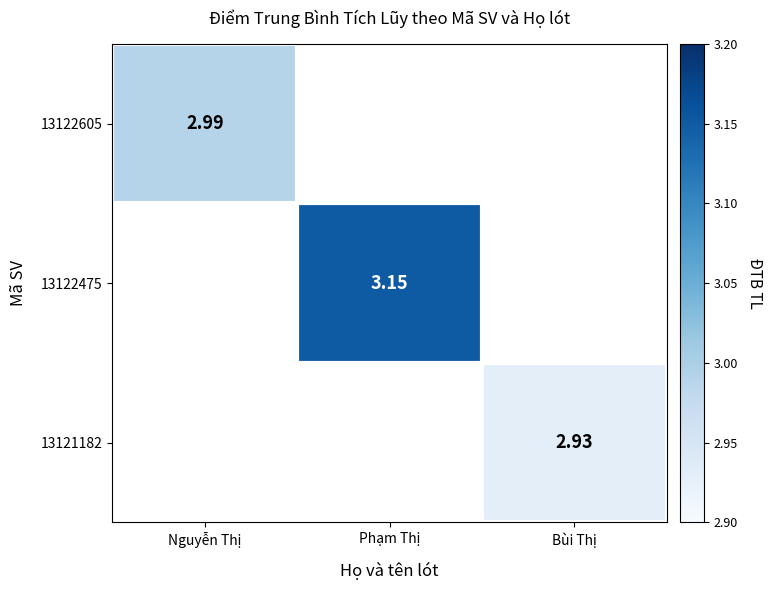

What is the minimum value shown in the chart?

2.9